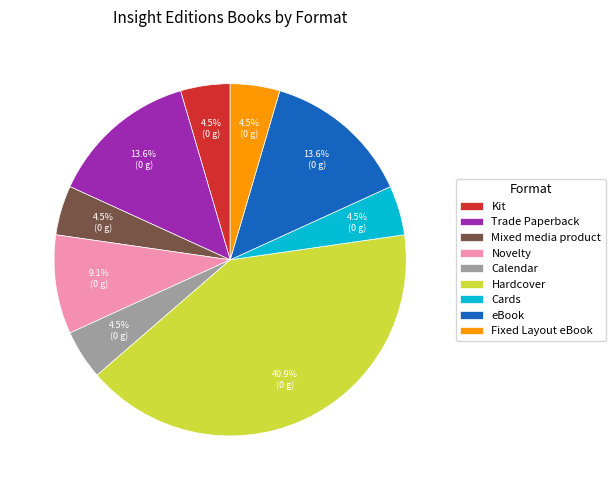

Which has a higher value, Mixed media product or eBook?

eBook